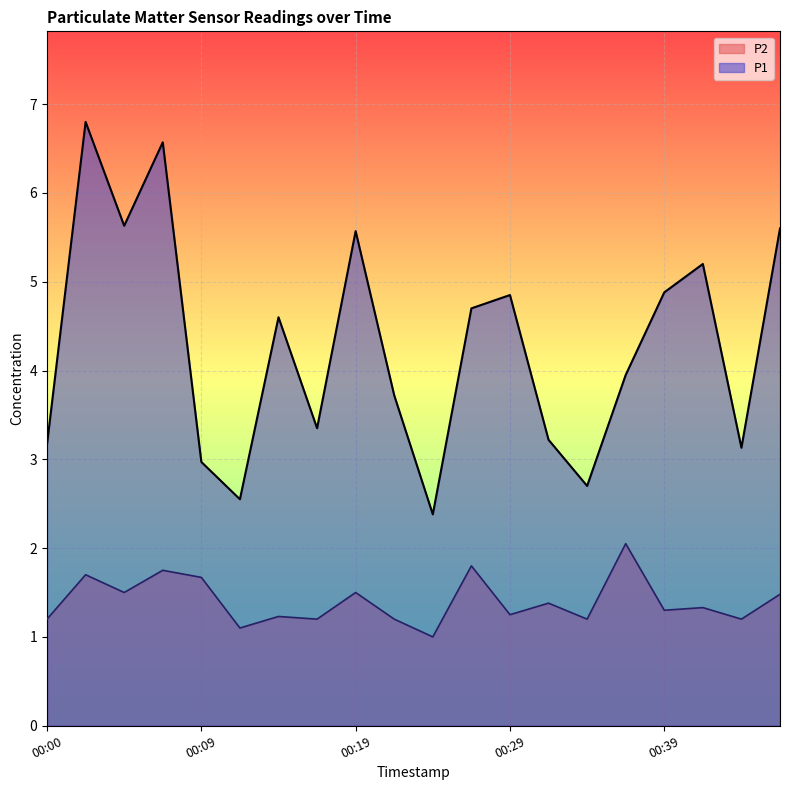

What is the maximum value for P1?

6.8